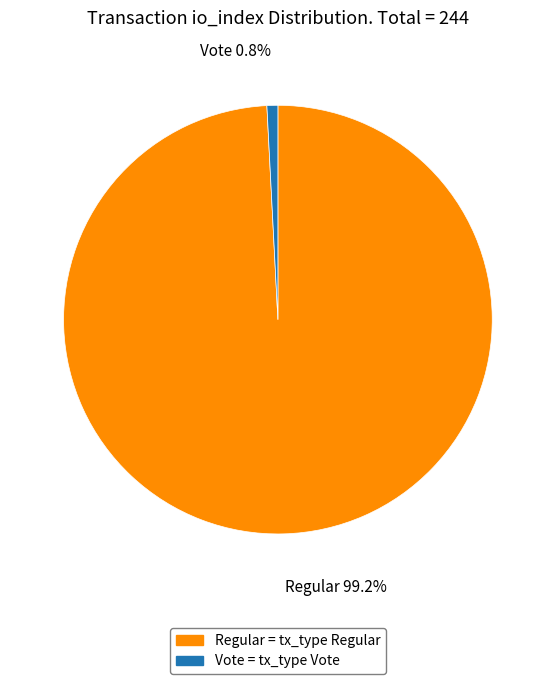

Does any single category account for the majority?

Yes